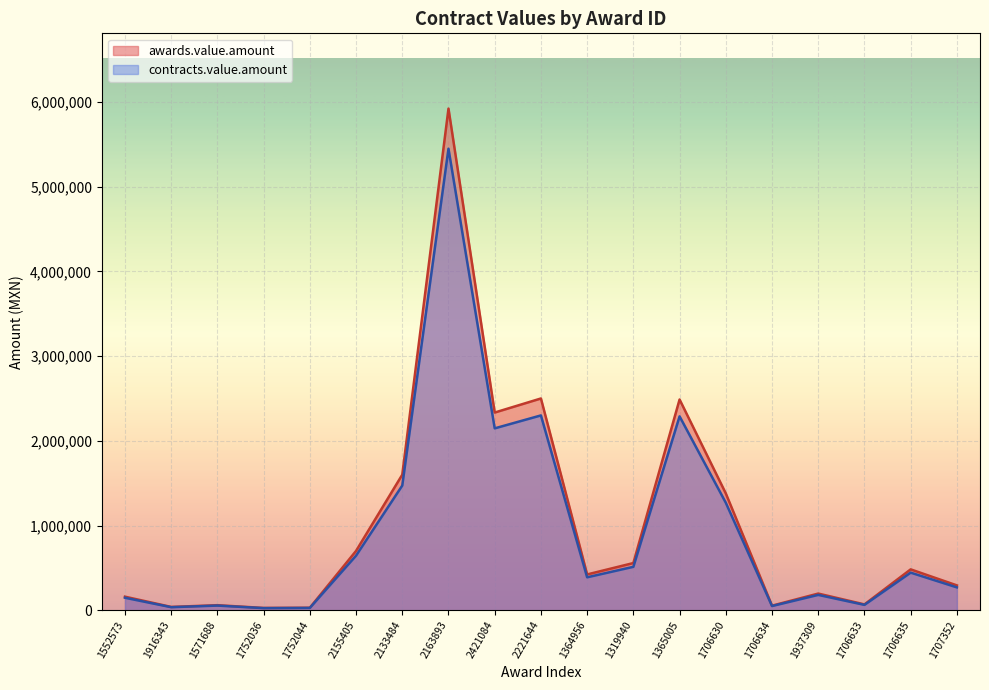

At which category does awards.value.amount reach its first local peak?

1571688